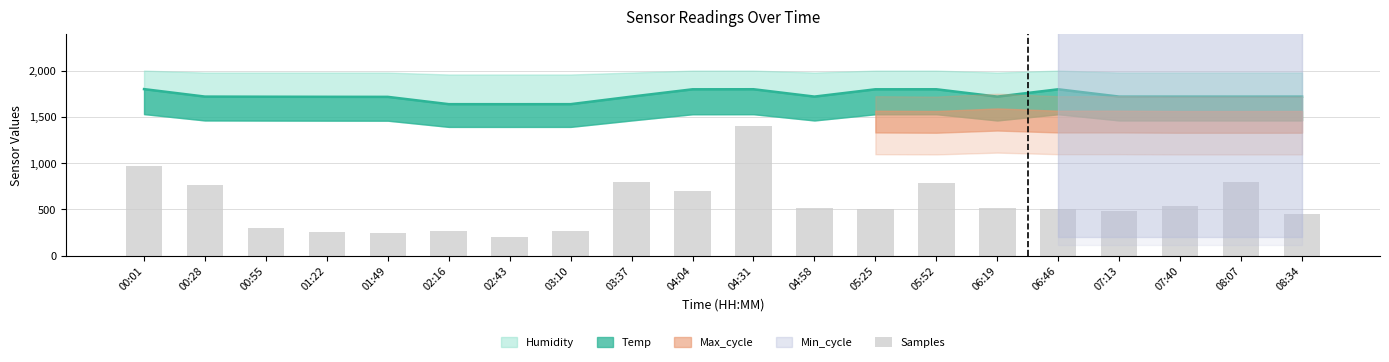

What is the change in value from 00:28 to 08:07?

+32.1